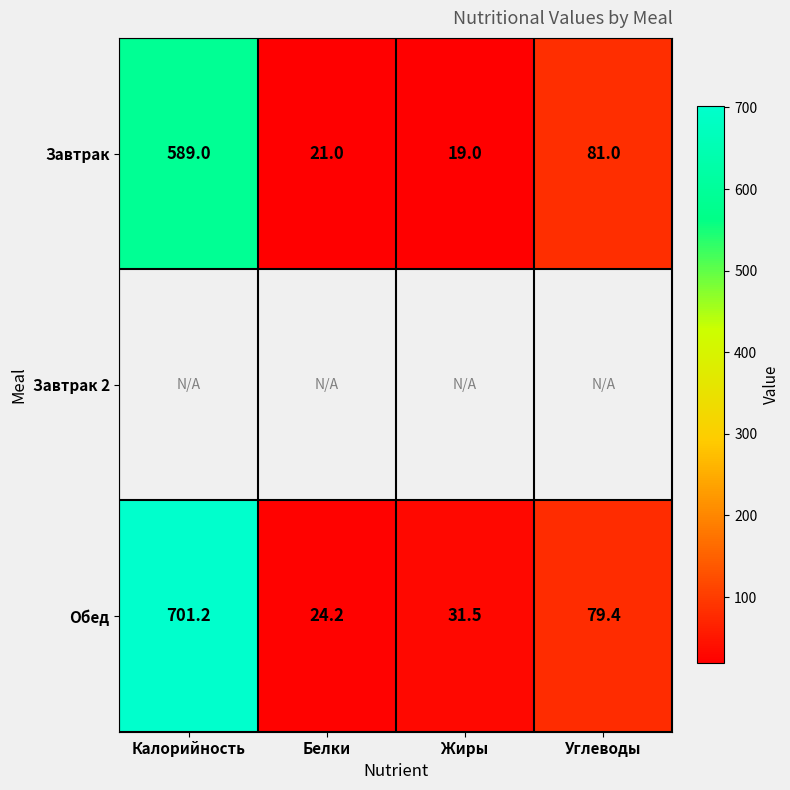

Where does the Завтрак series first go above 81?

Калорийность